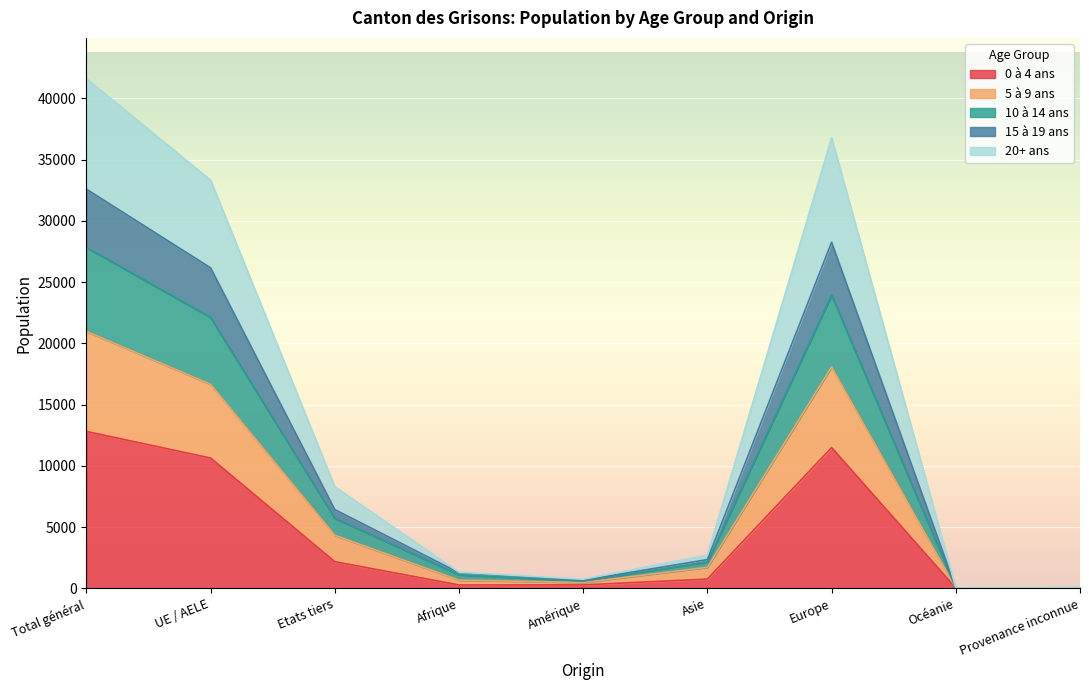

The 0 à 4 ans series shows 4897 at UE / AELE. True or false?

False